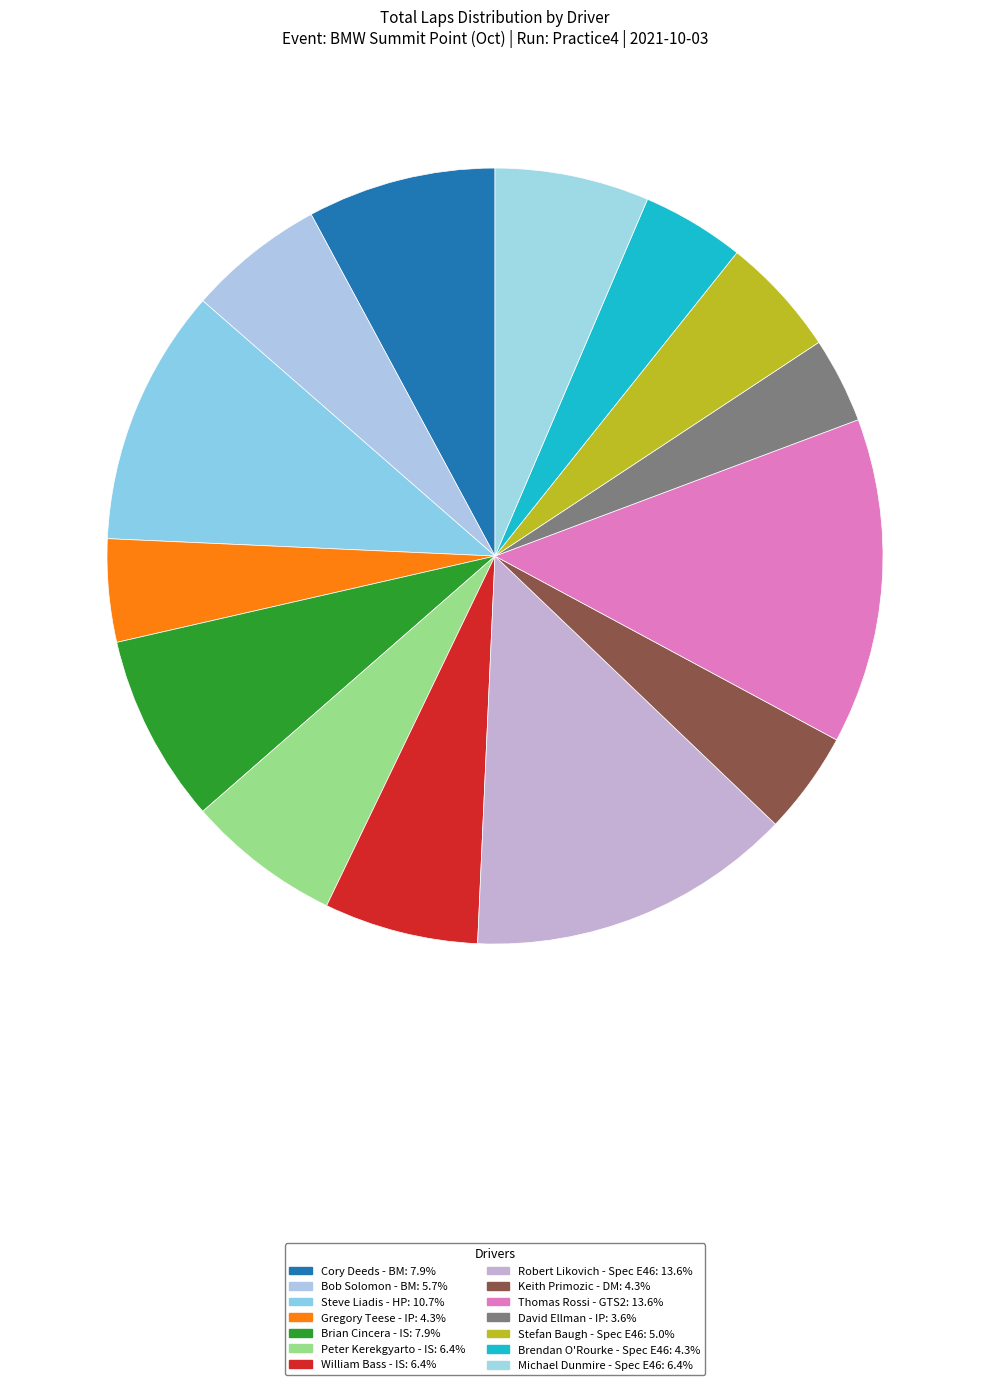

Which slice is the smallest?

David Ellman - IP